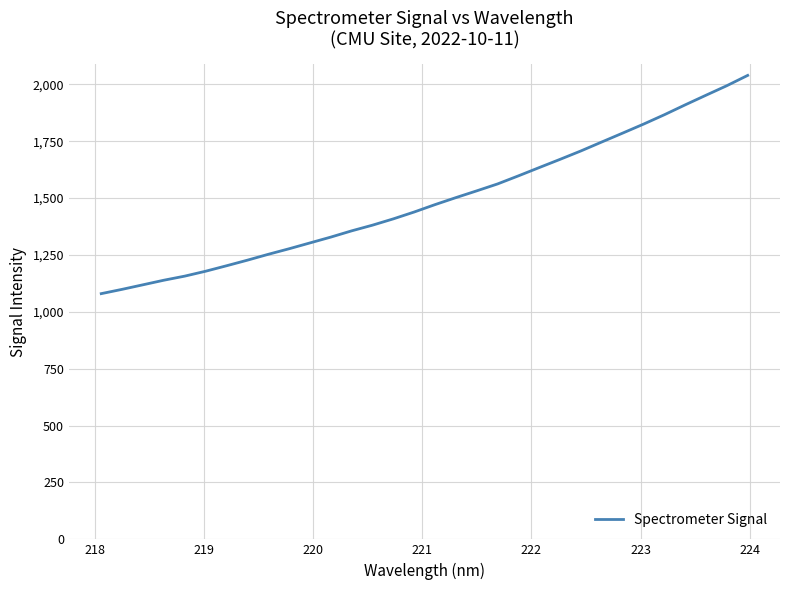

True or false: the data has more than 0 interior local peaks.

False